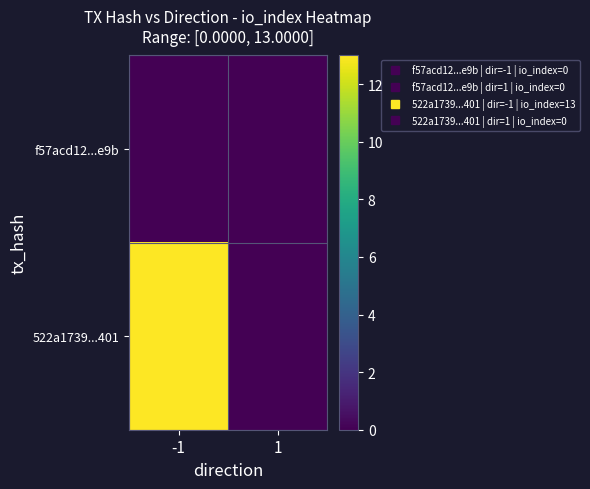

Which category has the highest value across all series?

-1